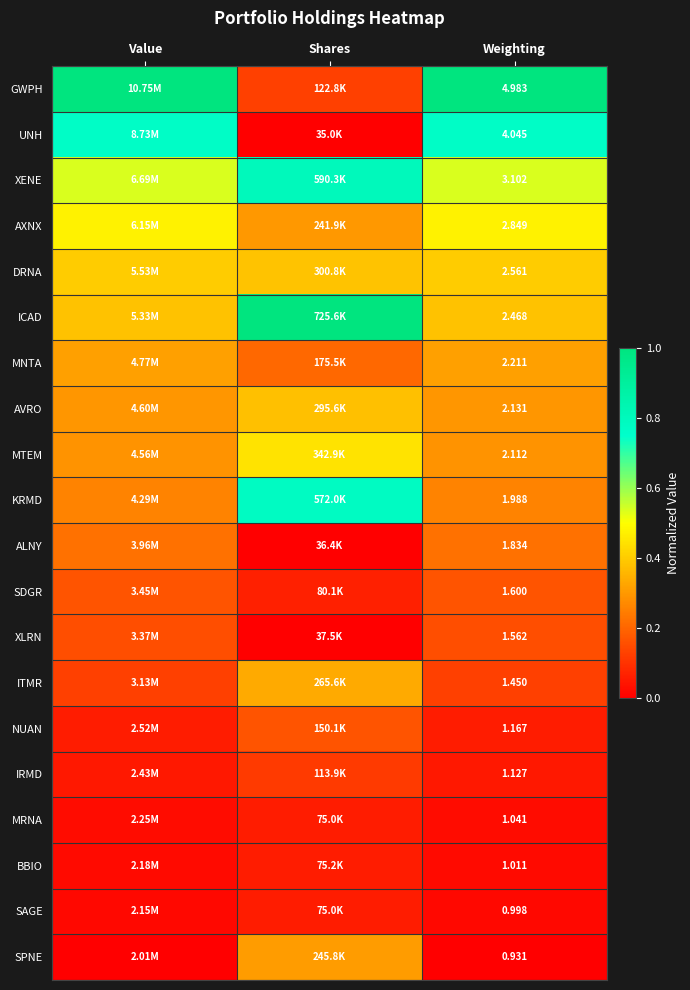

Is the value of ICAD at Shares greater than the value of GWPH at Shares?

Yes